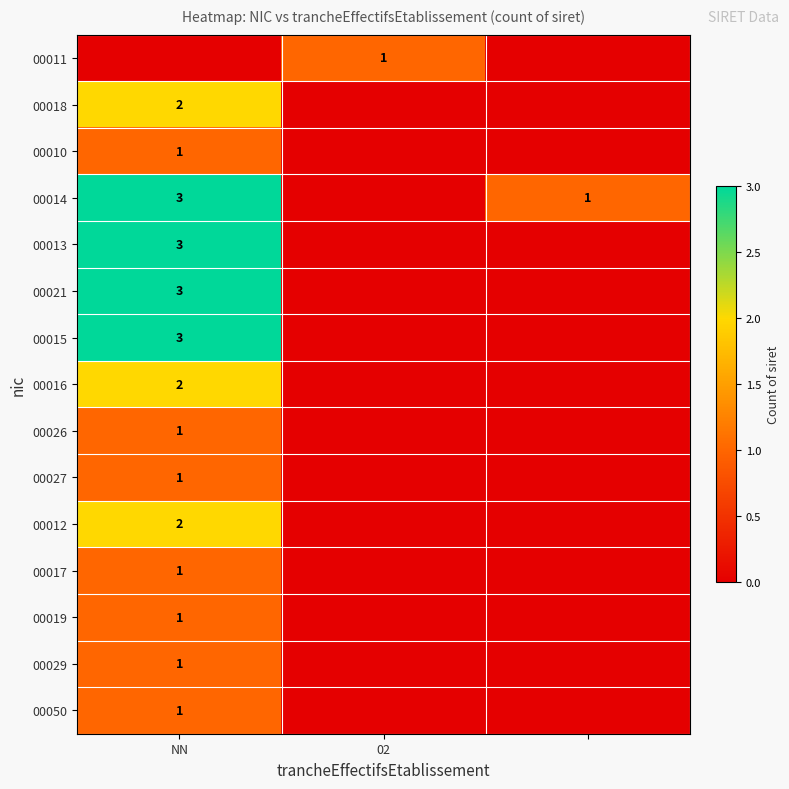

Is it true that 00014 equals 3 at NN?

True